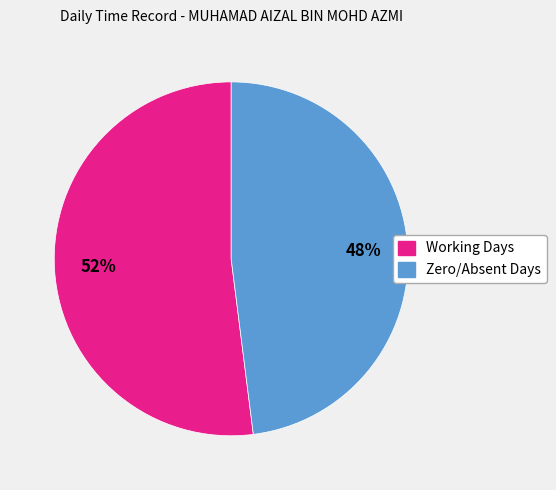

Does any single category account for the majority?

Yes